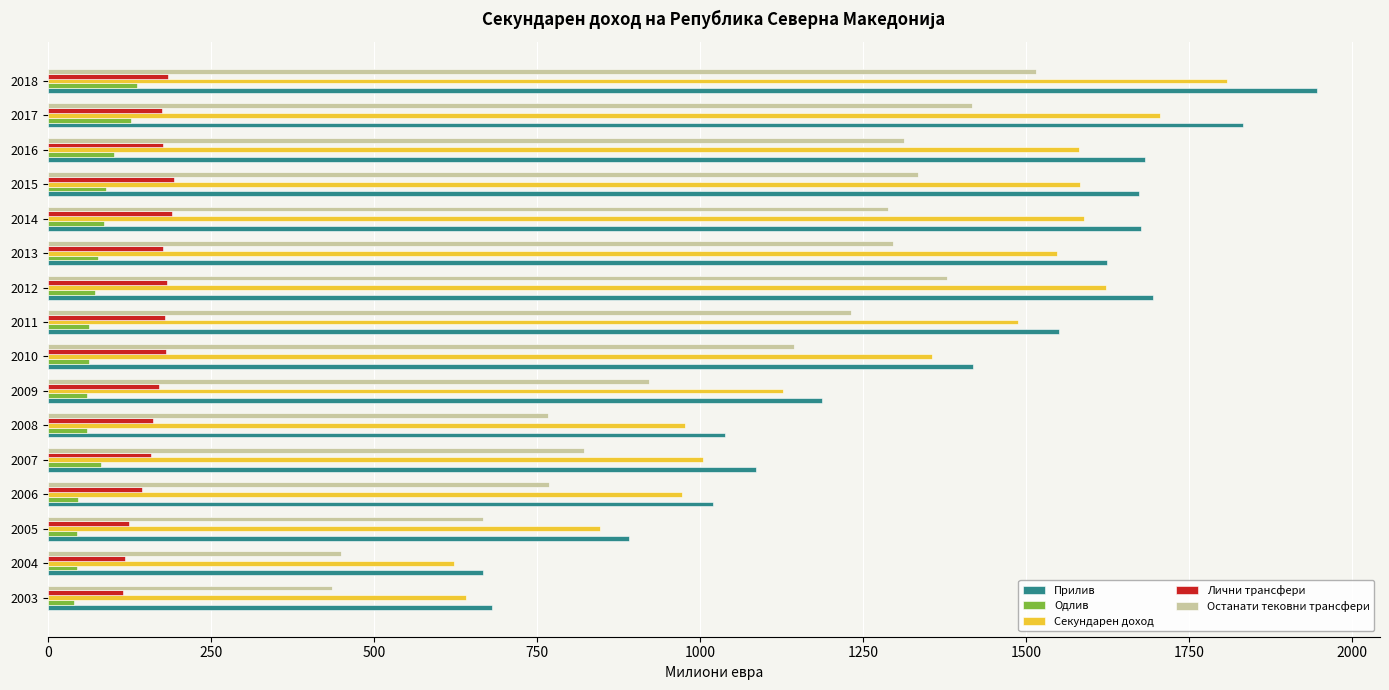

Read the Секундарен доход value at 2007.

1004.1